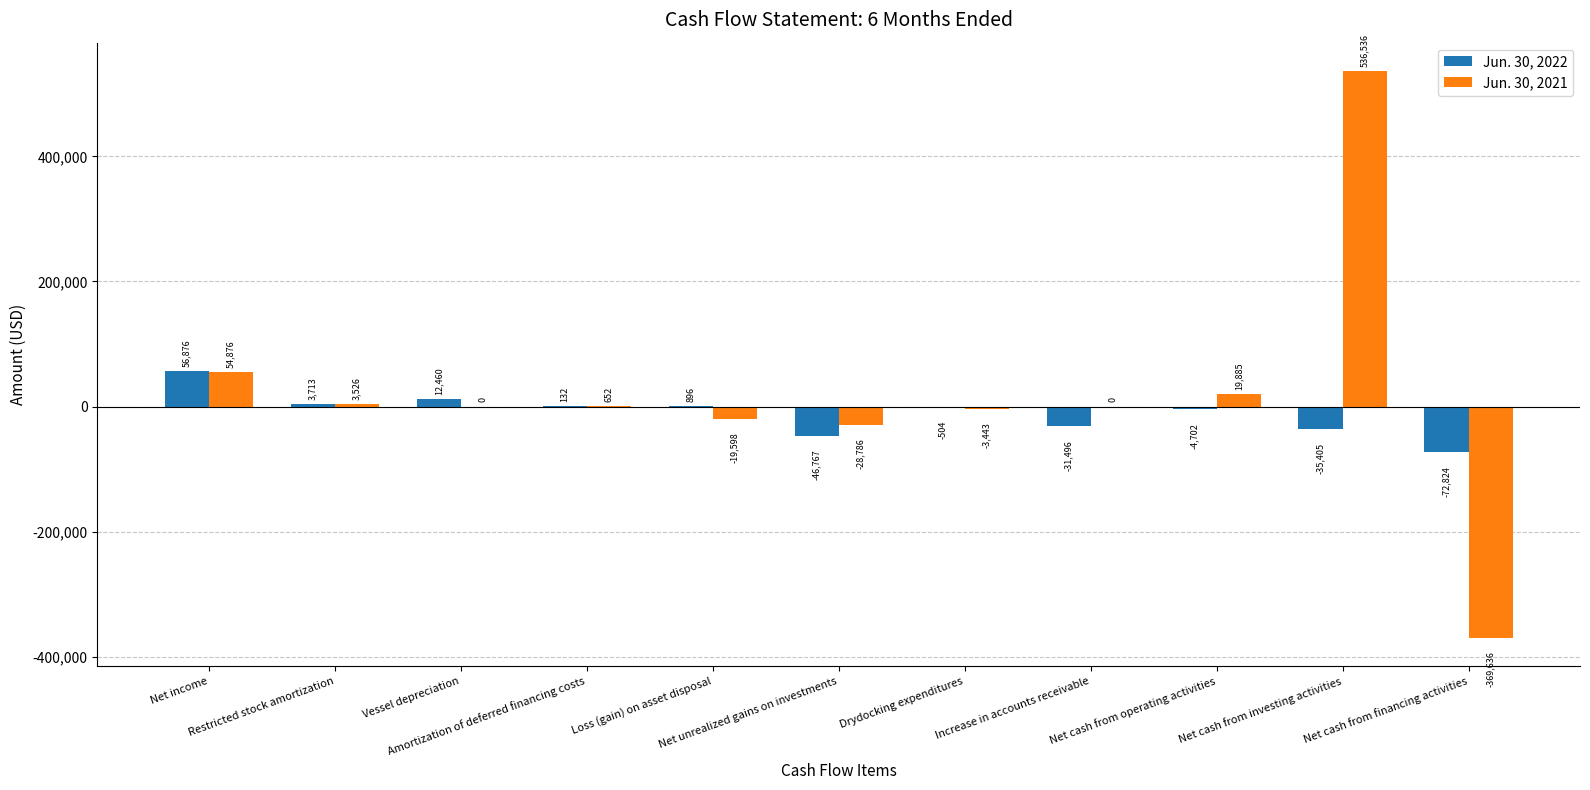

How many groups of bars are there?

11